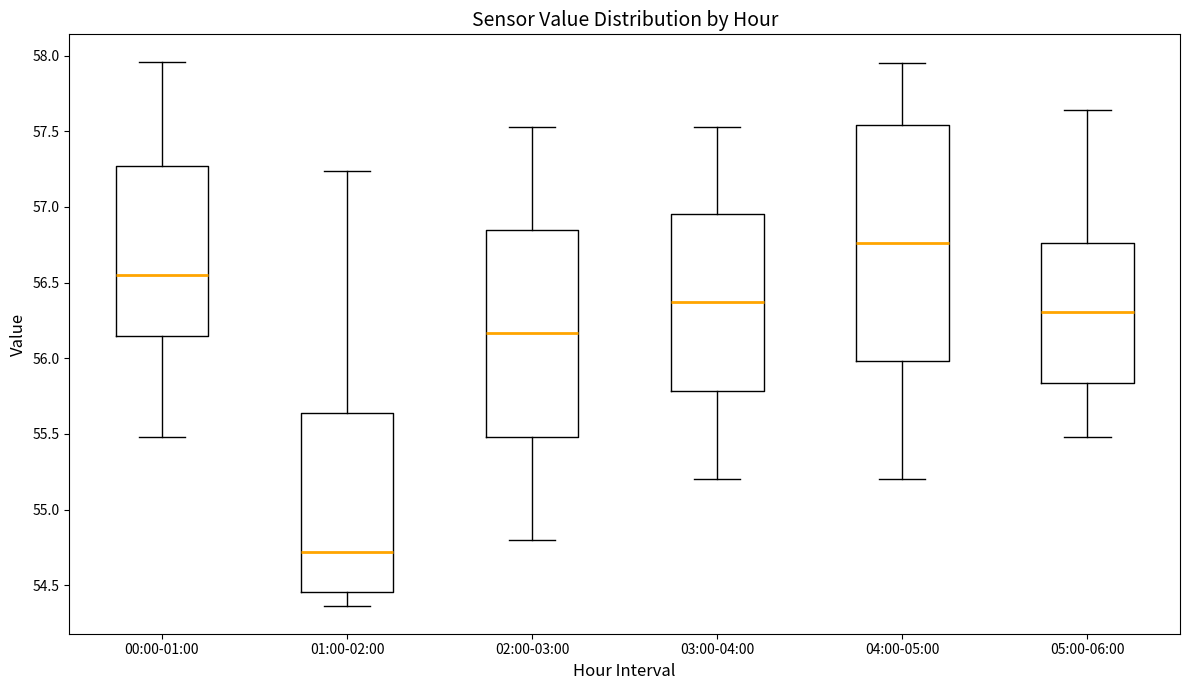

Comparing the boxes themselves (not the whiskers), which one is the tallest?

04:00-05:00